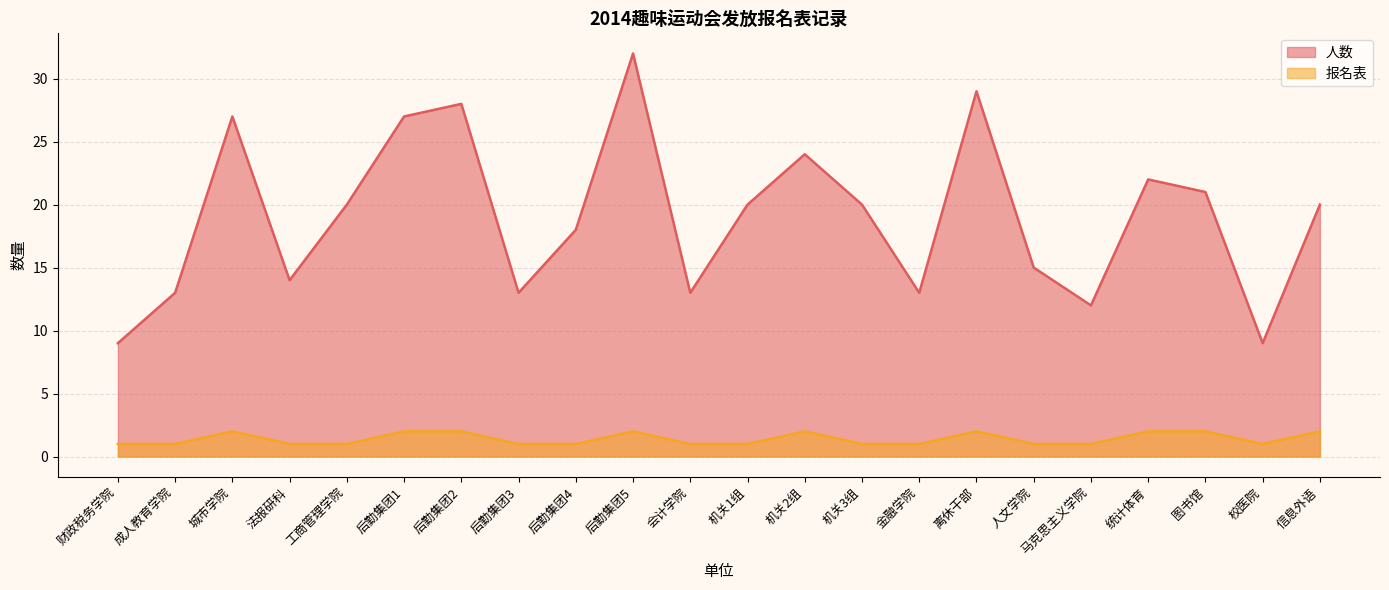

Reading left to right, what are all the values shown in this chart?

人数: 财政税务学院=9	成人教育学院=13	城市学院=27	法报研科=14	工商管理学院=20	后勤集团1=27	后勤集团2=28	后勤集团3=13	后勤集团4=18	后勤集团5=32	会计学院=13	机关1组=20	机关2组=24	机关3组=20	金融学院=13	离休干部=29	人文学院=15	马克思主义学院=12	统计体育=22	图书馆=21	校医院=9	信息外语=20
报名表: 财政税务学院=1	成人教育学院=1	城市学院=2	法报研科=1	工商管理学院=1	后勤集团1=2	后勤集团2=2	后勤集团3=1	后勤集团4=1	后勤集团5=2	会计学院=1	机关1组=1	机关2组=2	机关3组=1	金融学院=1	离休干部=2	人文学院=1	马克思主义学院=1	统计体育=2	图书馆=2	校医院=1	信息外语=2